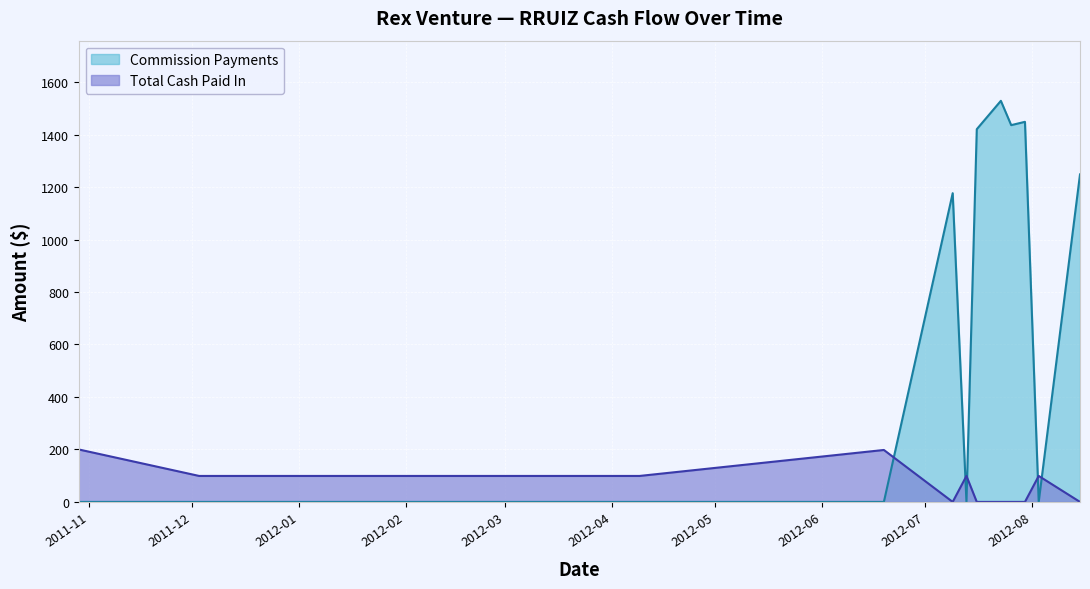

Where is the first local minimum?

2012-07-09